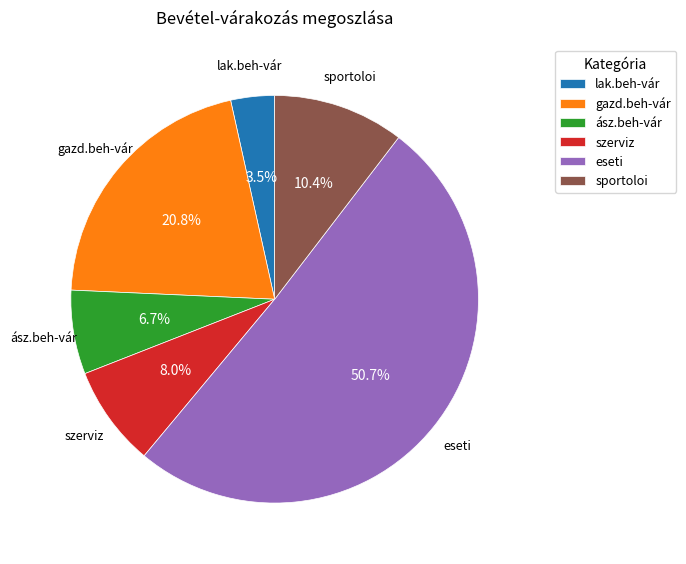

Which slice is the smallest?

lak.beh-vár